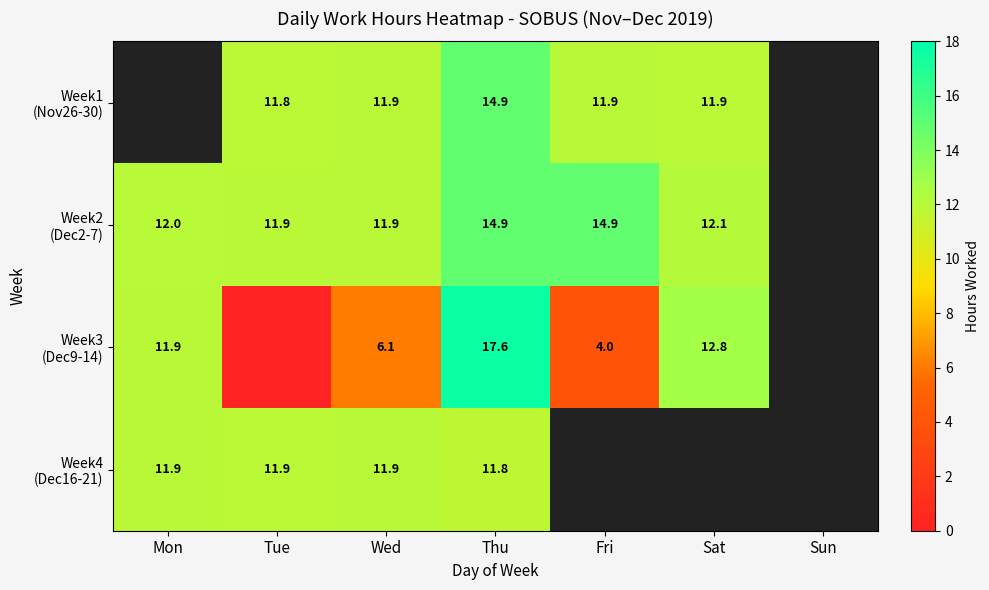

Which series has the widest spread of values?

Week3 (Dec9-14)